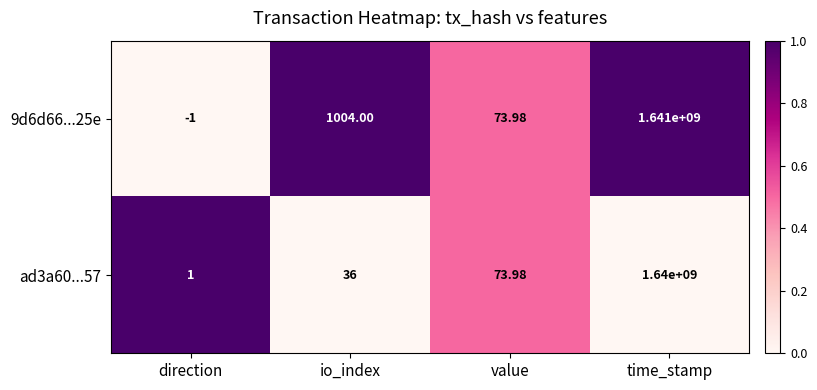

Where is ad3a60...57 nearest to the value 820000000?

value